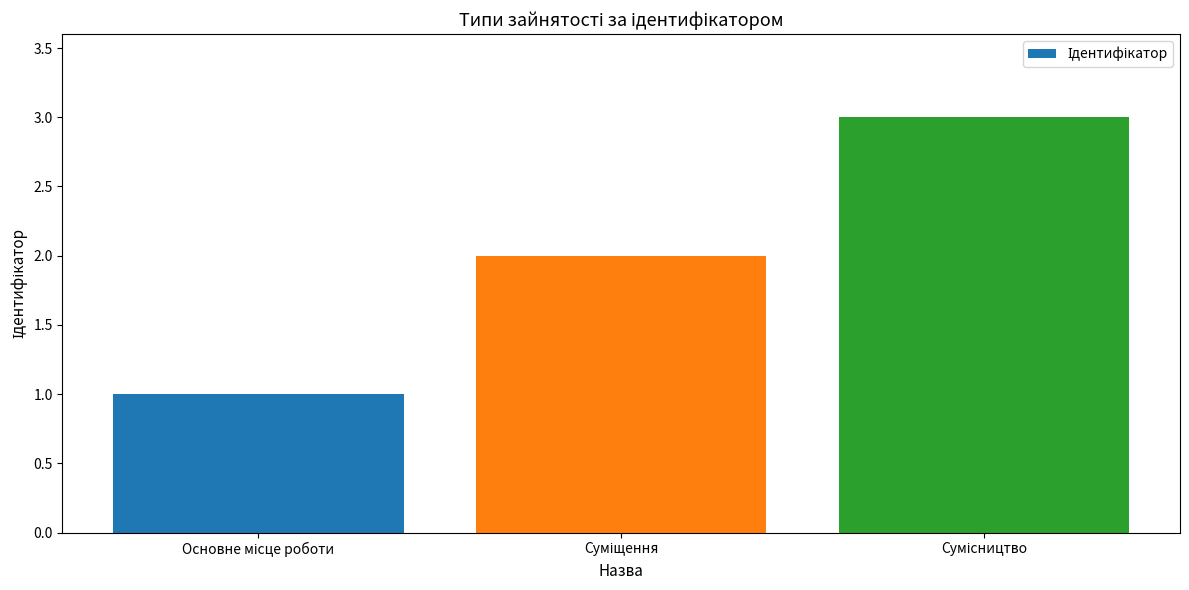

What is the sum of all values?

6